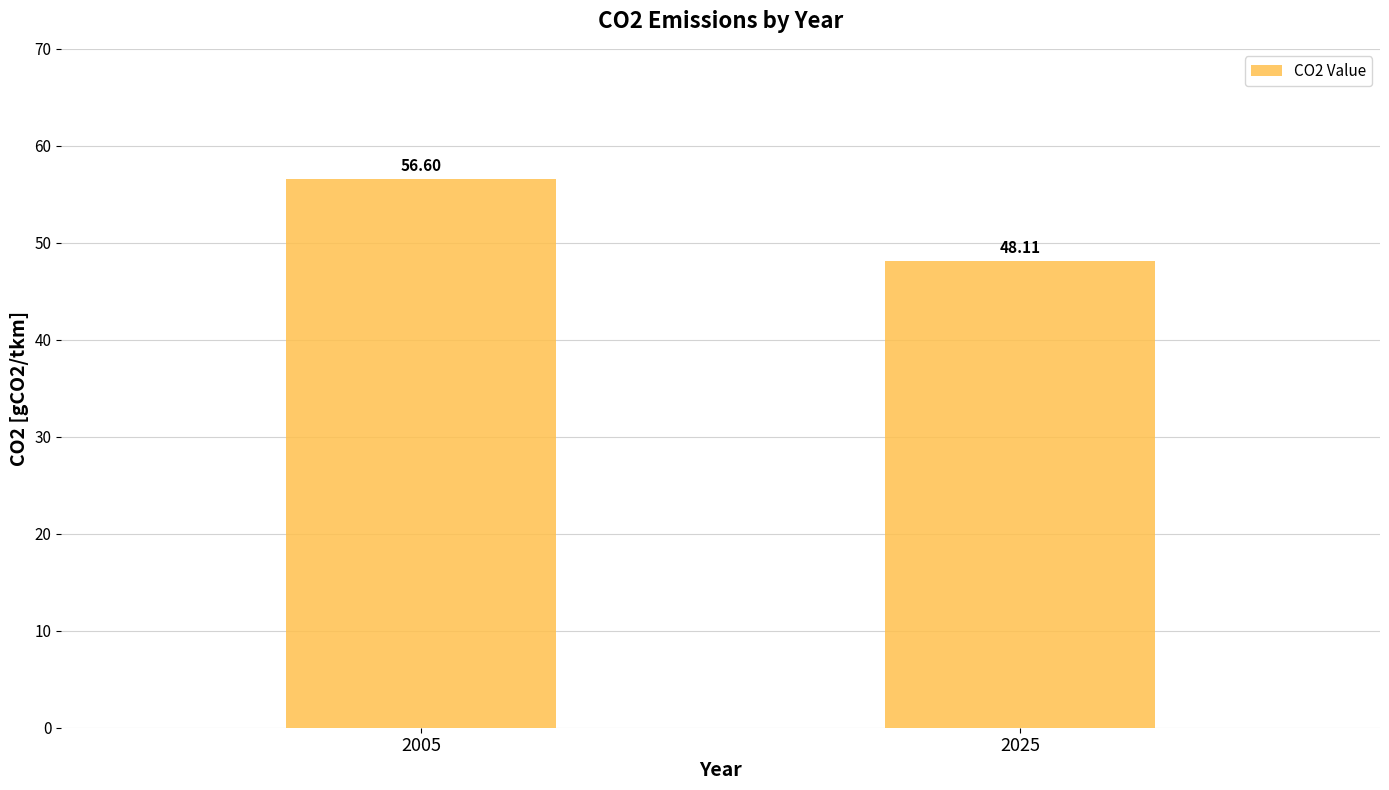

At which label does the data first exceed 56?

2005